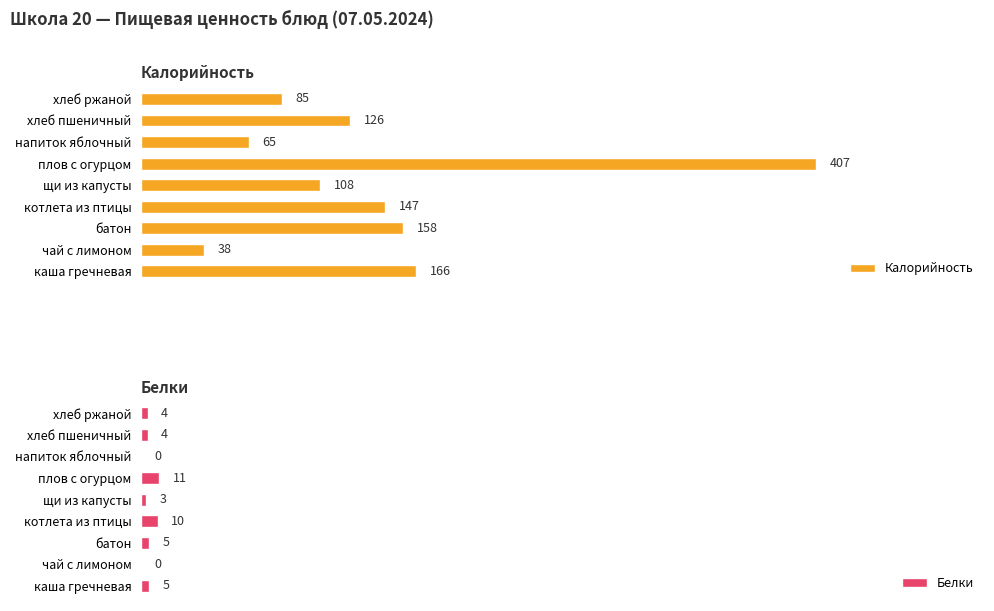

List the series in order of their peak value, highest first.

Калорийность, Белки